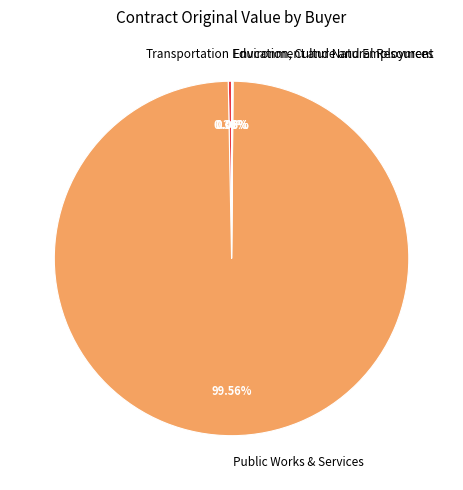

Which slice represents more than half of the pie?

Public Works & Services